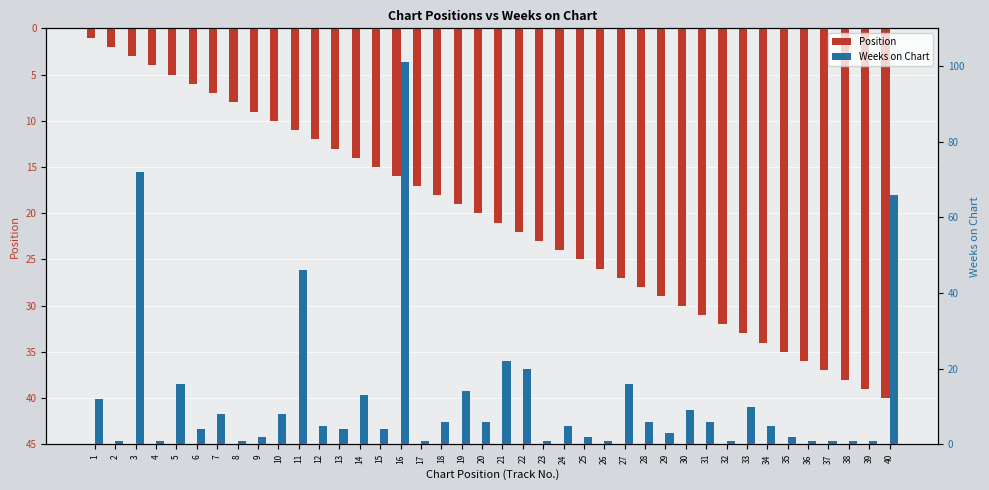

What value does the Position series have at 17?

17